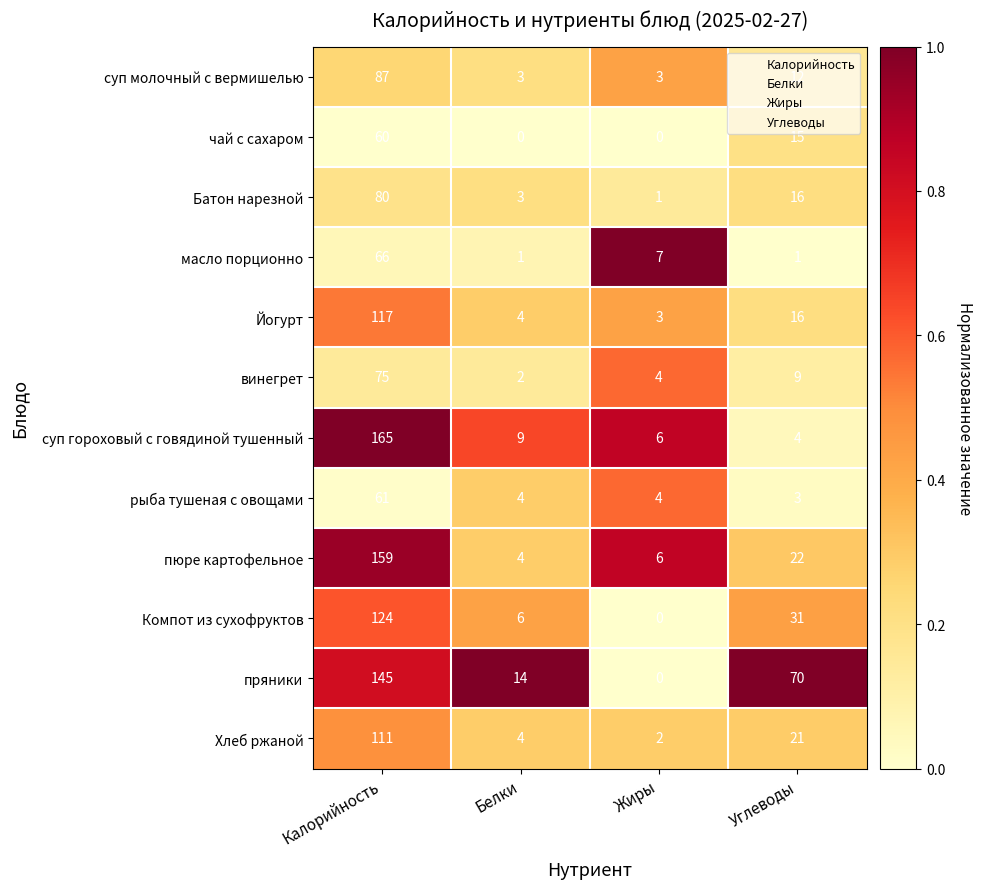

List the series in order of their peak value, lowest first.

чай с сахаром, рыба тушеная с овощами, масло порционно, винегрет, Батон нарезной, суп молочный с вермишелью, Хлеб ржаной, Йогурт, Компот из сухофруктов, пряники, пюре картофельное, суп гороховый с говядиной тушенный